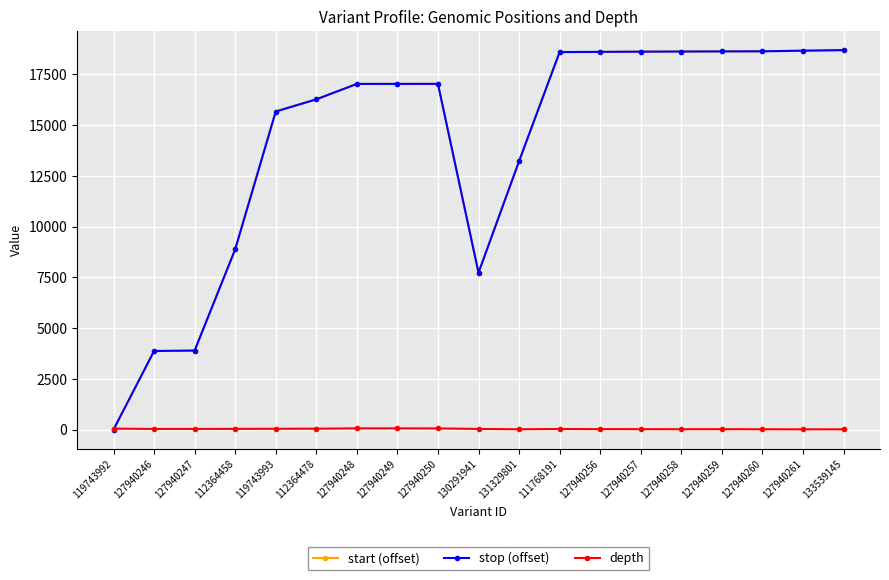

What is the sum of all depth values?

677